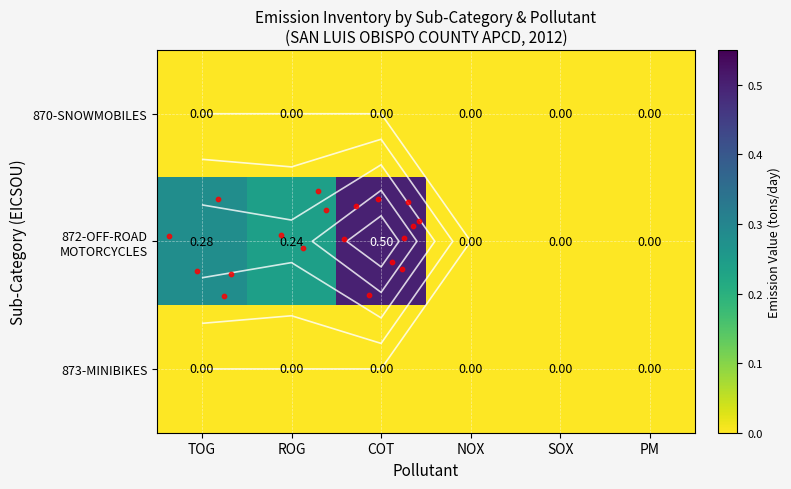

List the labels in order of 870-SNOWMOBILES value, largest first.

TOG, ROG, COT, NOX, SOX, PM